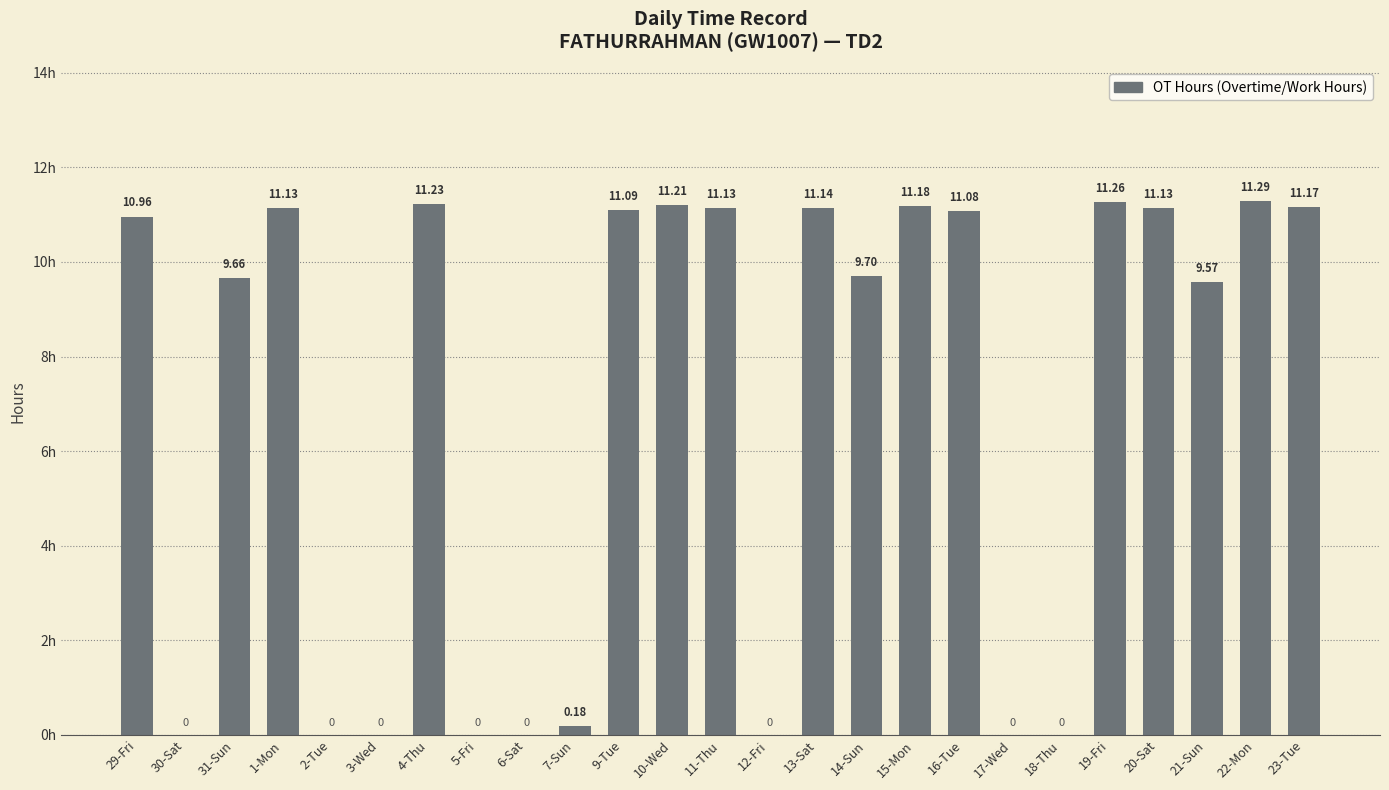

Which category has the highest value across all series?

22-Mon